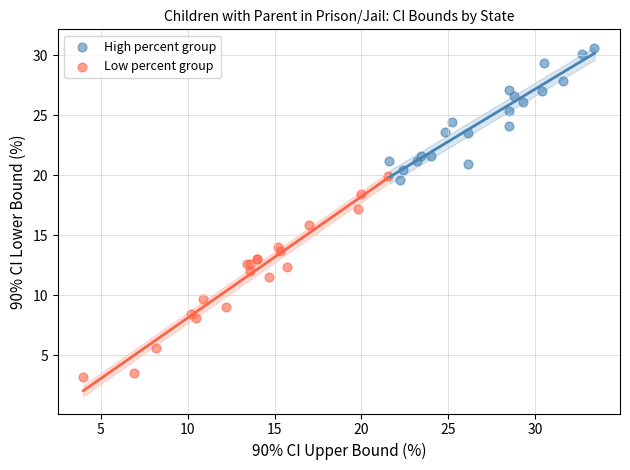

What are all the series names shown in the legend?

High percent group, Low percent group